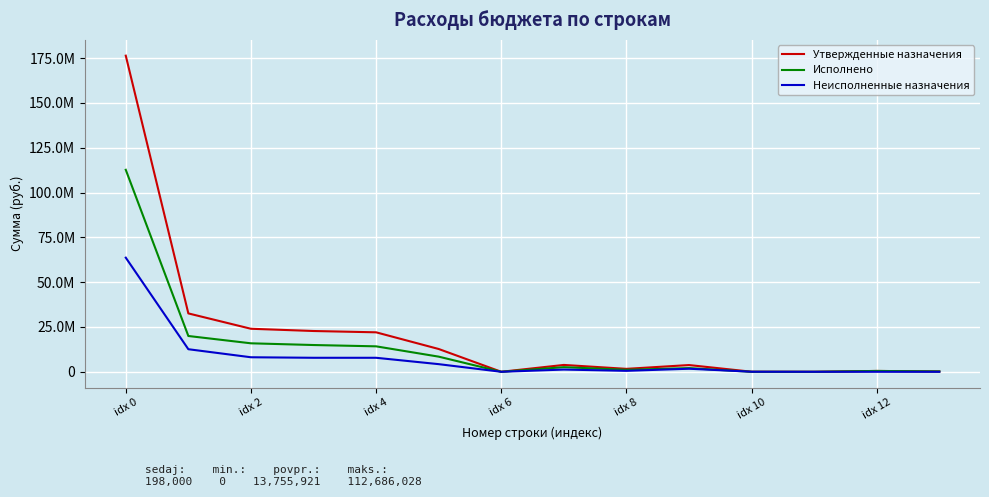

True or false: Неисполненные назначения and Утвержденные назначения cross at least once.

False